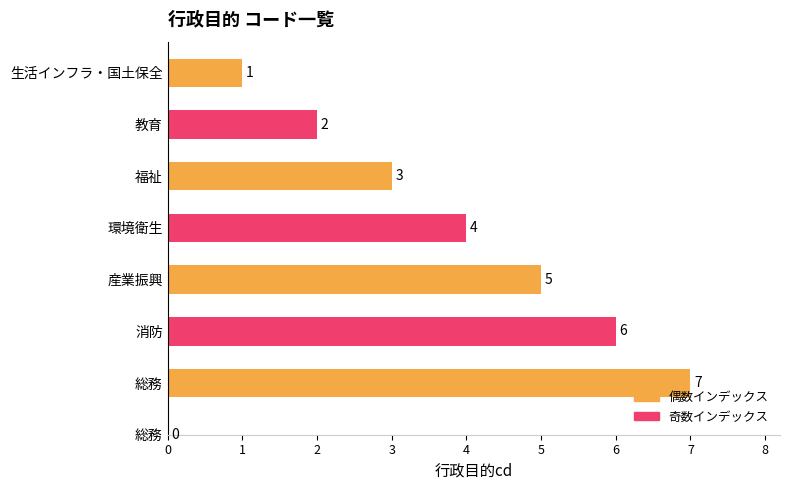

Reading left to right, list all the values displayed in this chart.

1	2	3	4	5	6	7	0